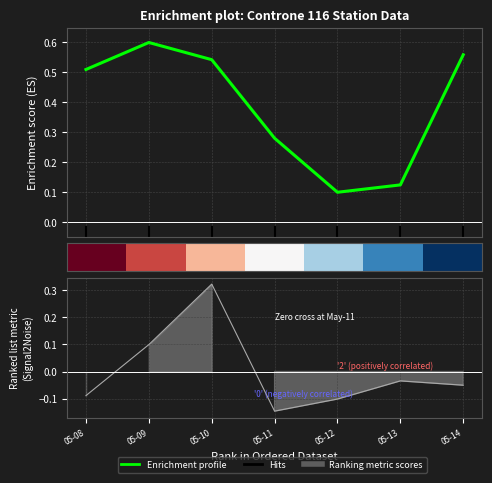

Does the chart display data point markers on the line(s)?

No